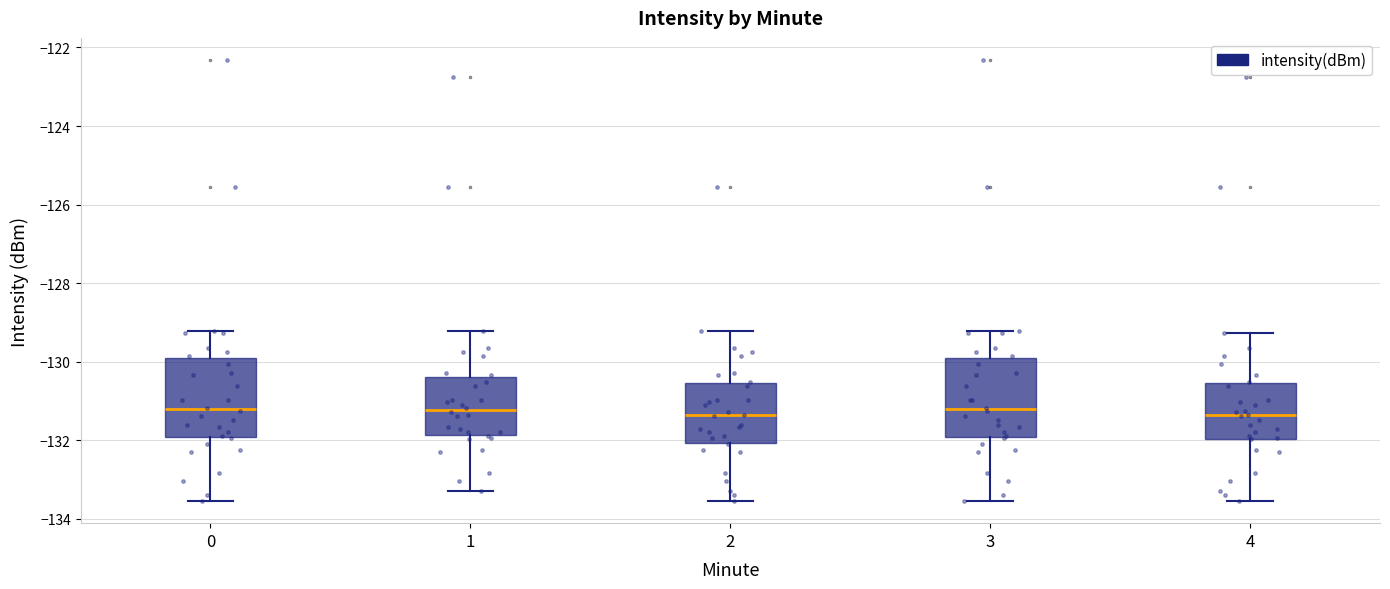

Where is the lower edge of the box at x = 0 on the y-axis? The values are not printed on the chart, so give them approximately, as read against the axis.

-132.0